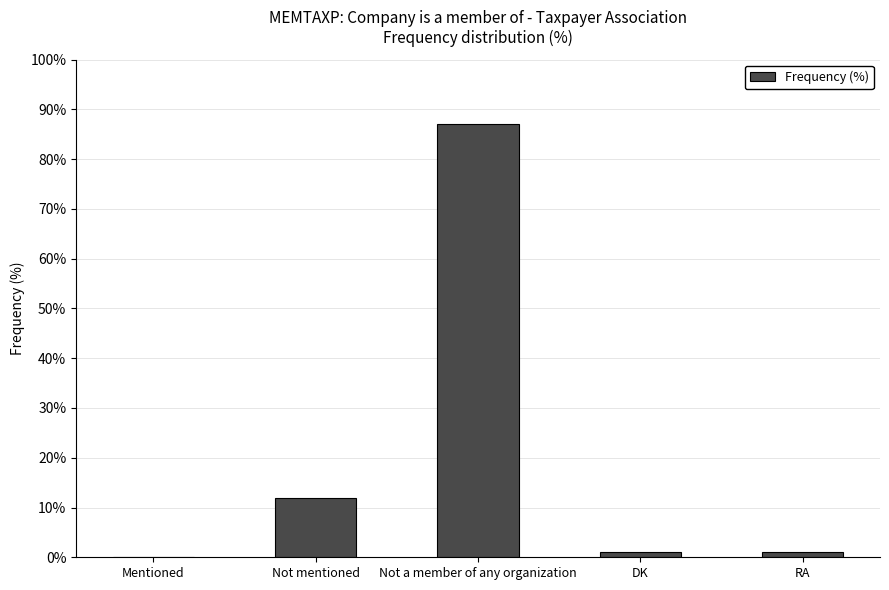

The chart shows a value of 0 at Mentioned. True or false?

True